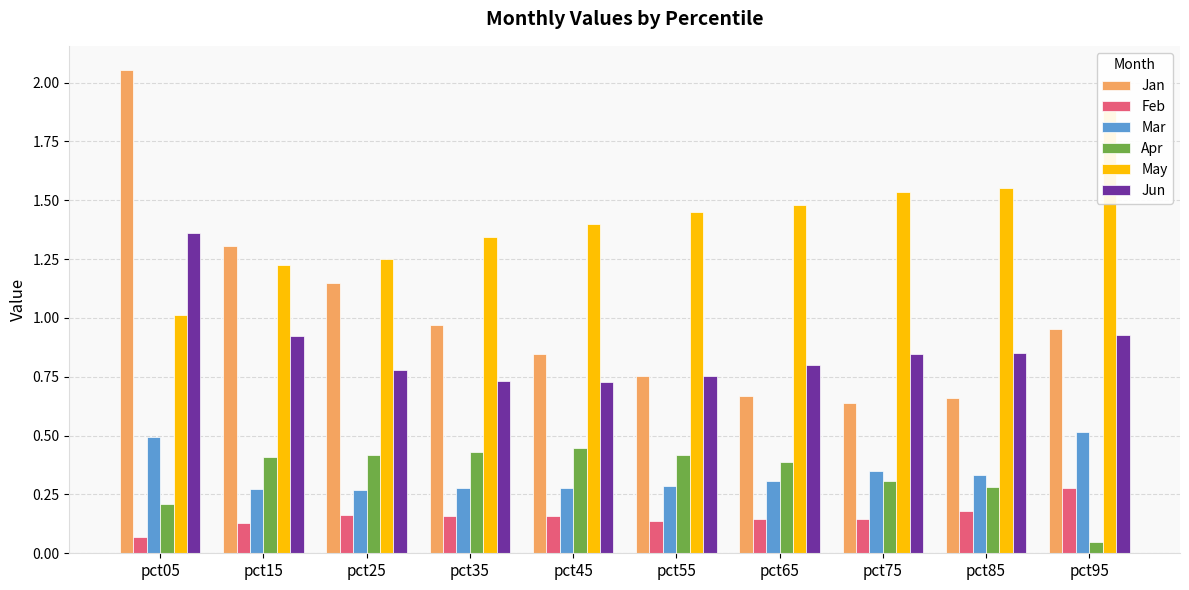

What is the difference between the second highest and minimum values in the Mar series?

0.2